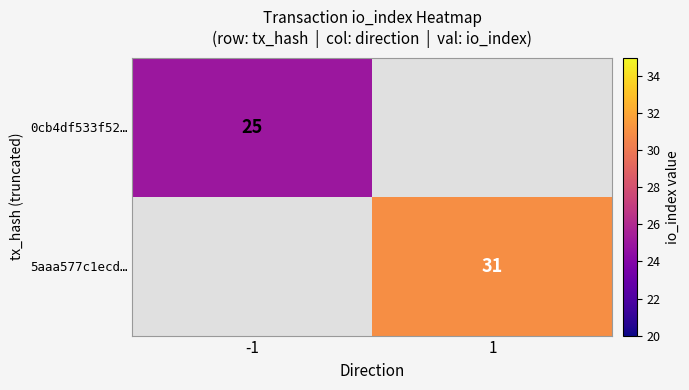

The value of 5aaa577c1ecd… at 1 is 31. True or false?

True